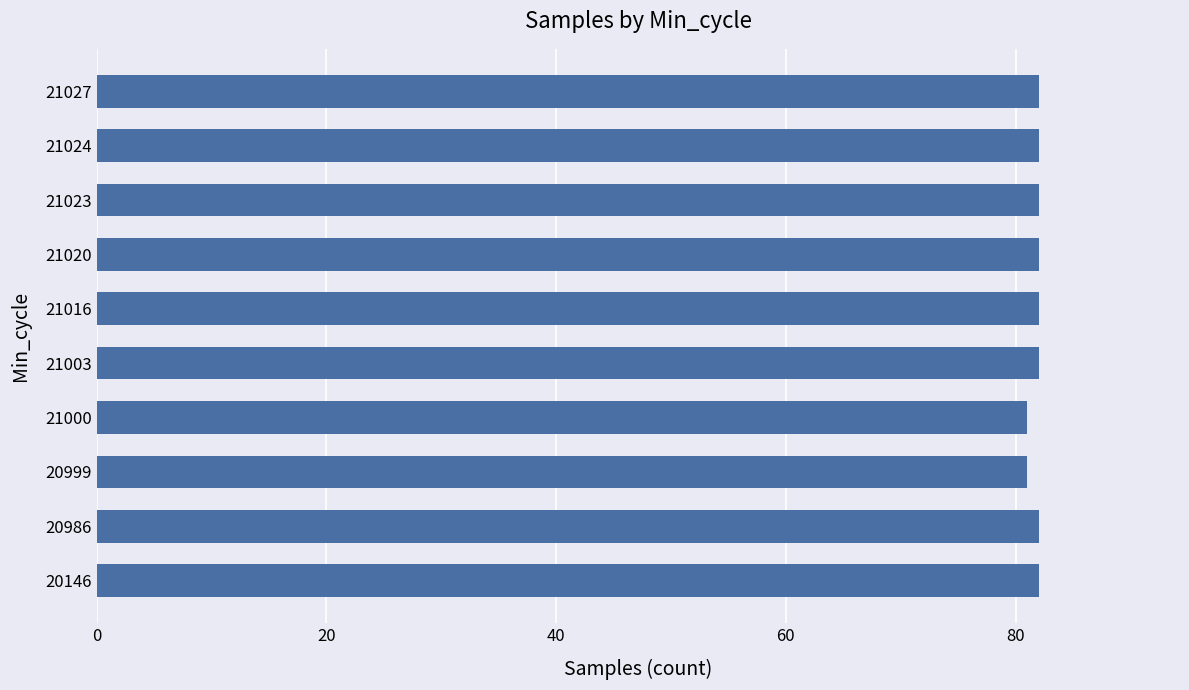

What is the average value?

82